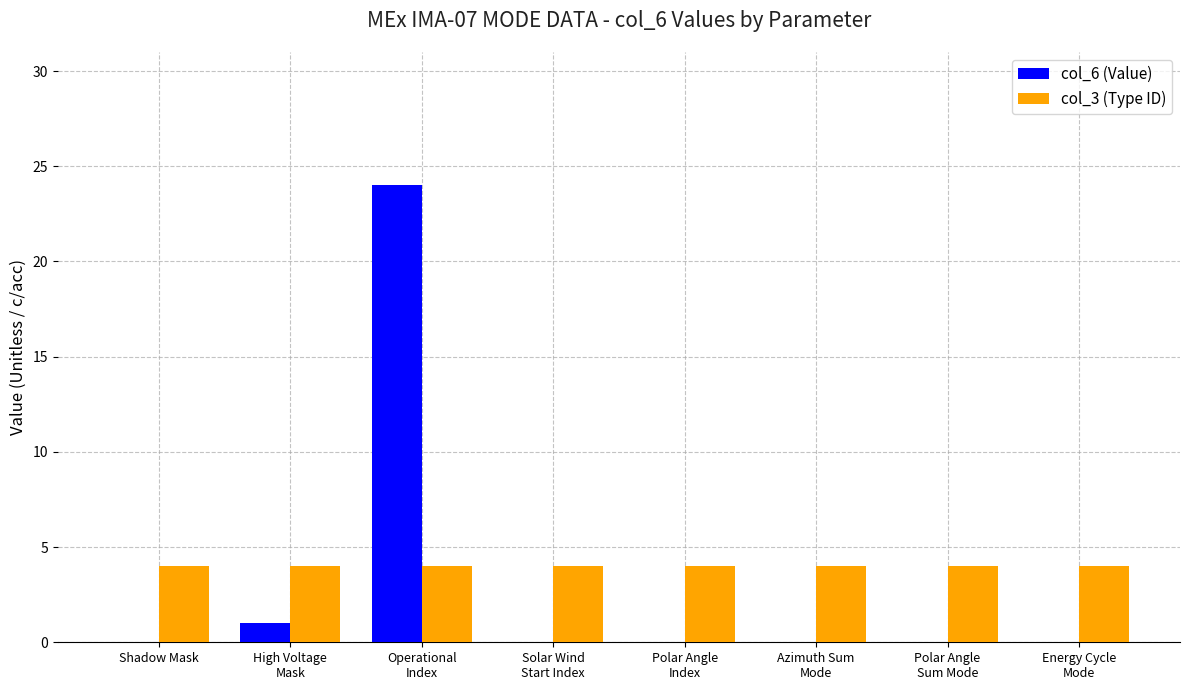

What is the maximum value shown in the chart?

24